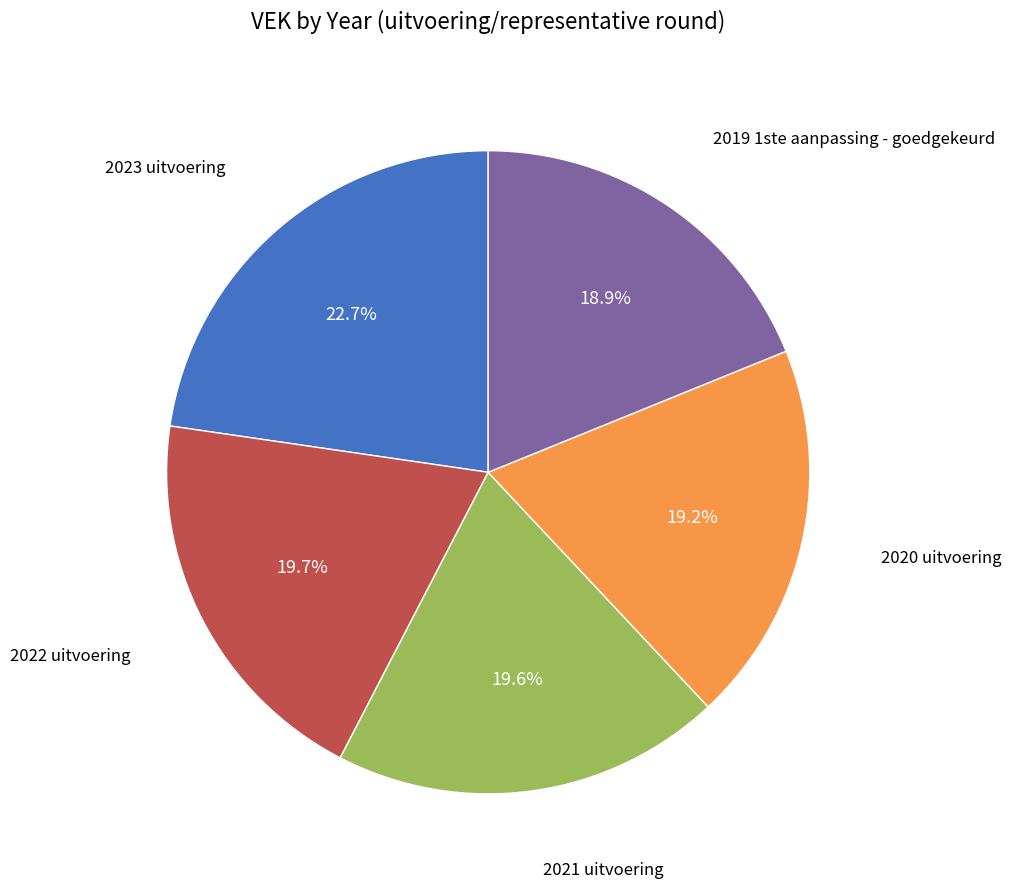

Is there a majority slice in this chart?

No